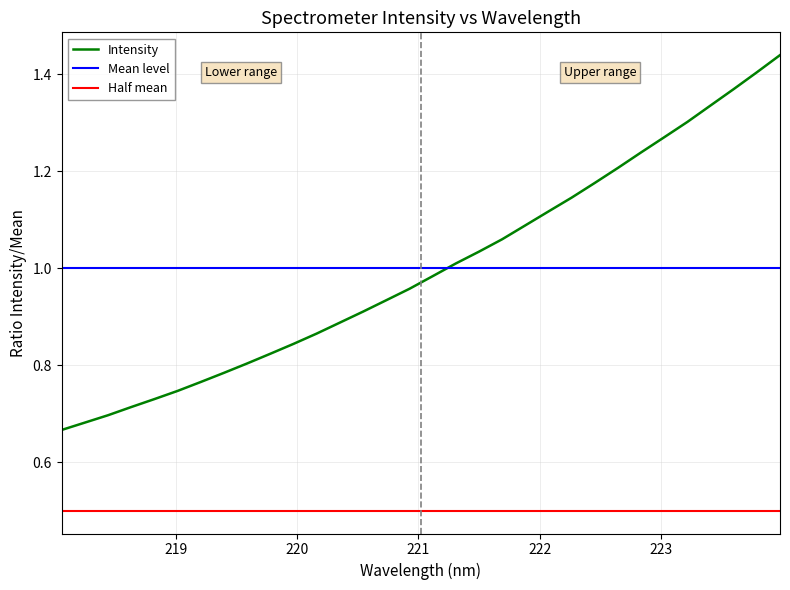

Reading left to right, extract all data points from this chart.

0.7	0.7	0.7	0.7	0.7	0.7	0.8	0.8	0.8	0.8	0.8	0.9	0.9	0.9	0.9	1.0	1.0	1.0	1.0	1.1	1.1	1.1	1.1	1.2	1.2	1.2	1.3	1.3	1.3	1.4	1.4	1.4